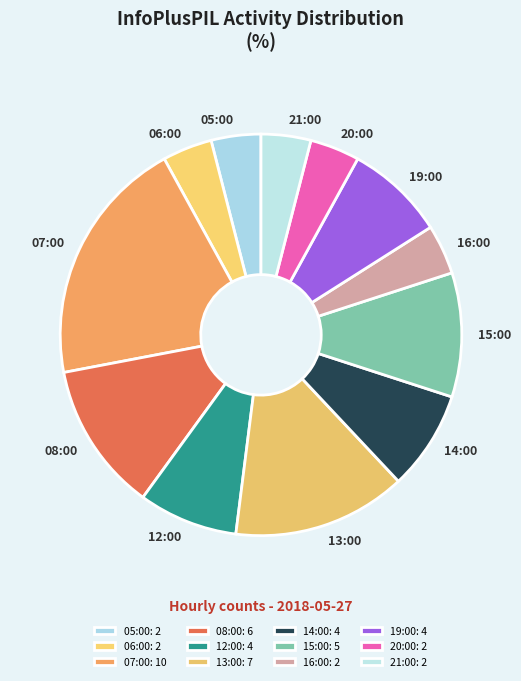

Does 13:00 account for over 50% of the chart?

No